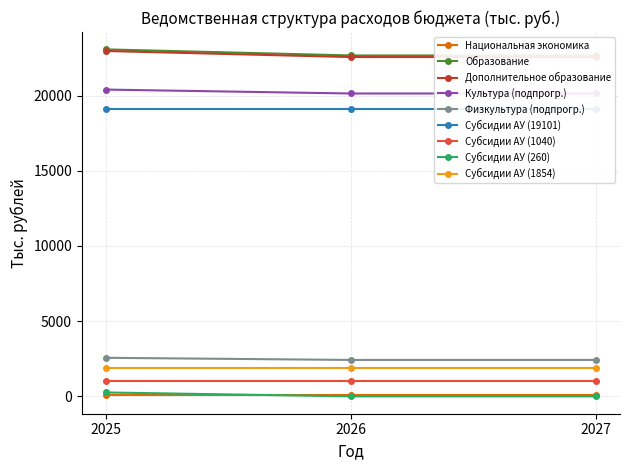

How many lines are shown in the chart?

5